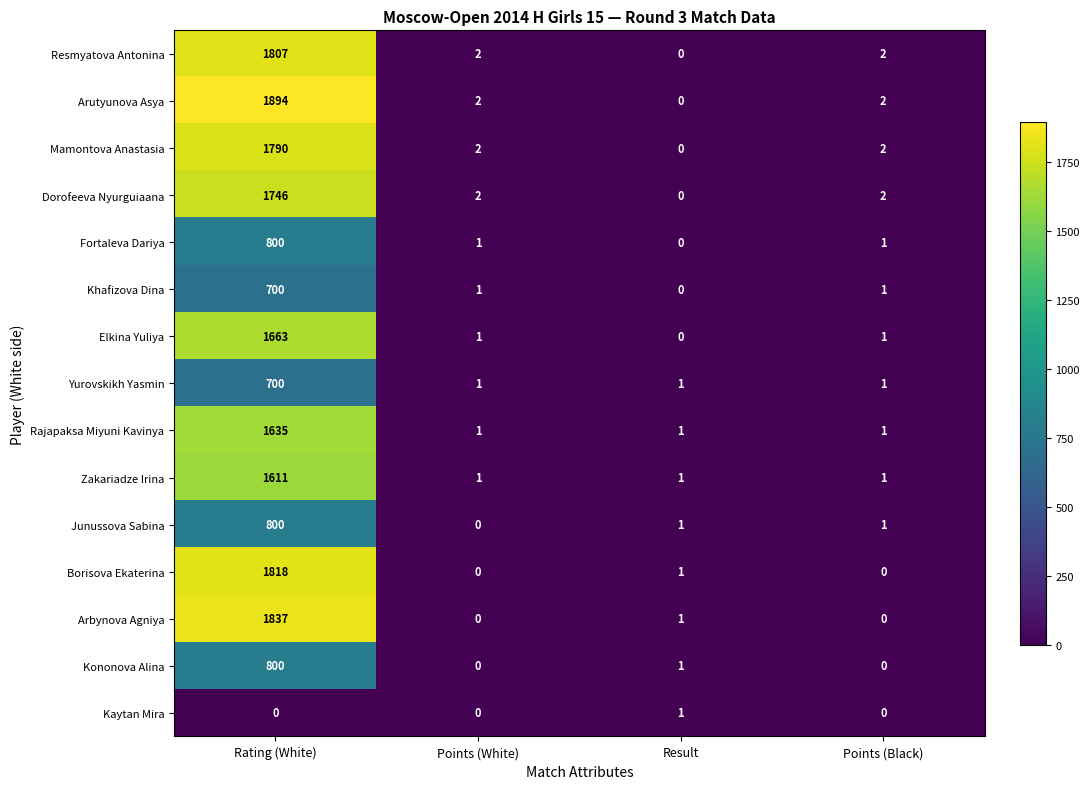

Where does the Kononova Alina series first go above 1?

Rating (White)